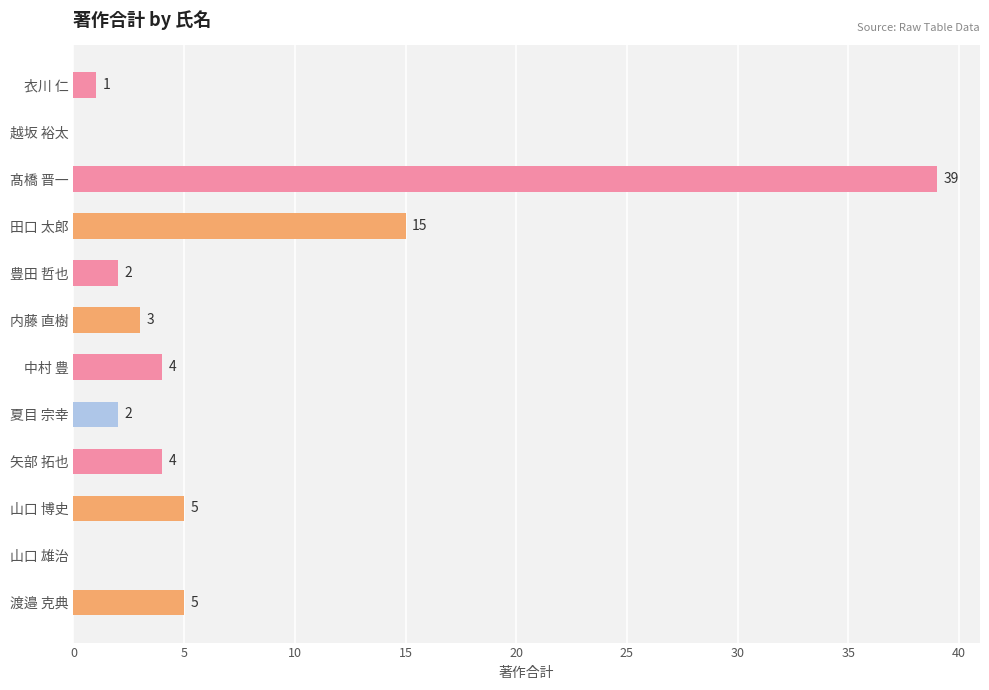

At which label is the value closest to 19?

田口 太郎